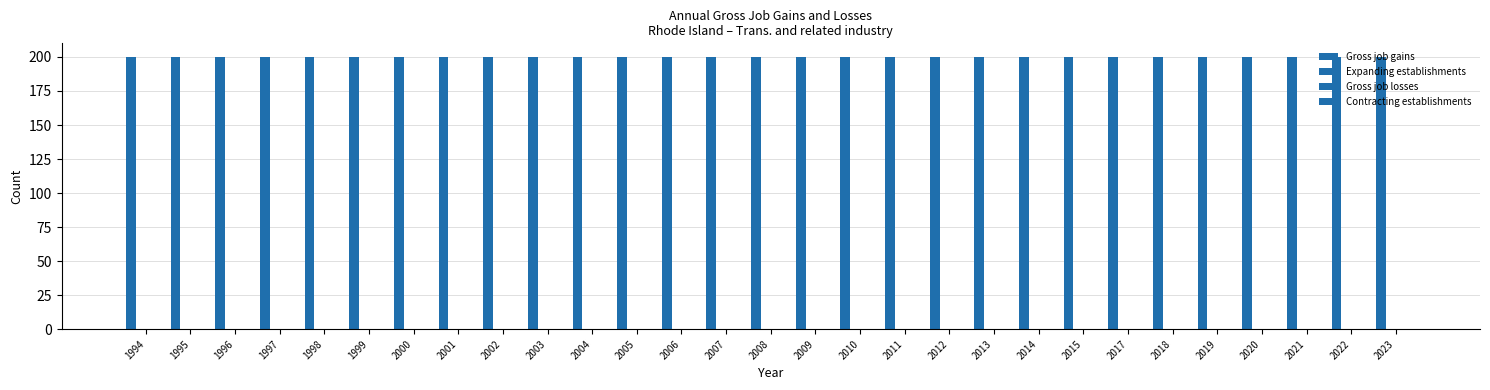

Are the bars grouped side by side (vs. stacked)?

Yes